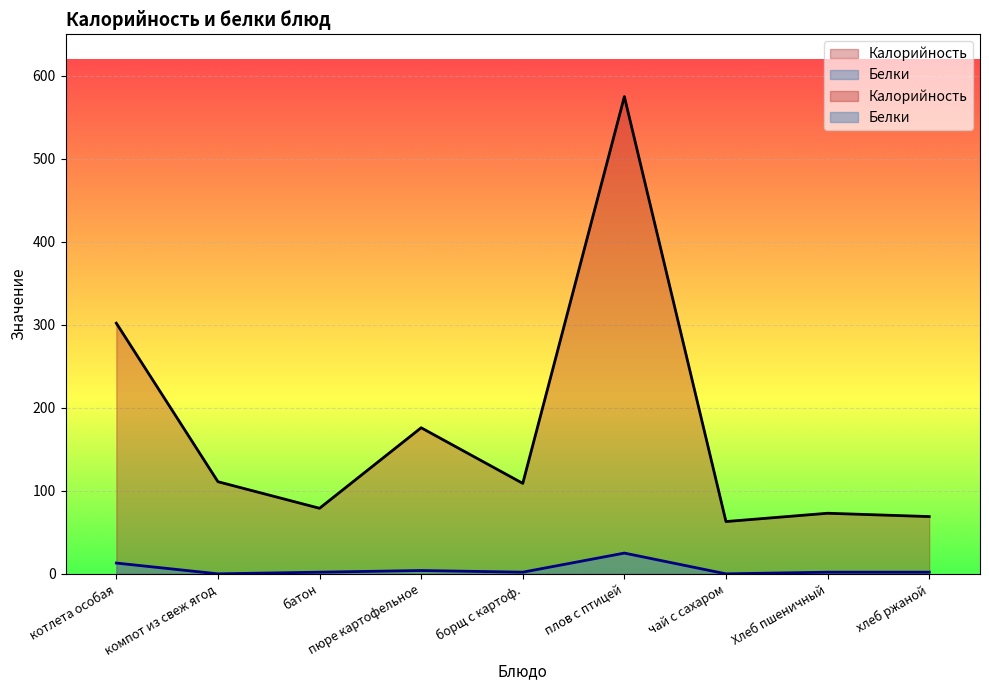

What is the greatest value displayed?

575